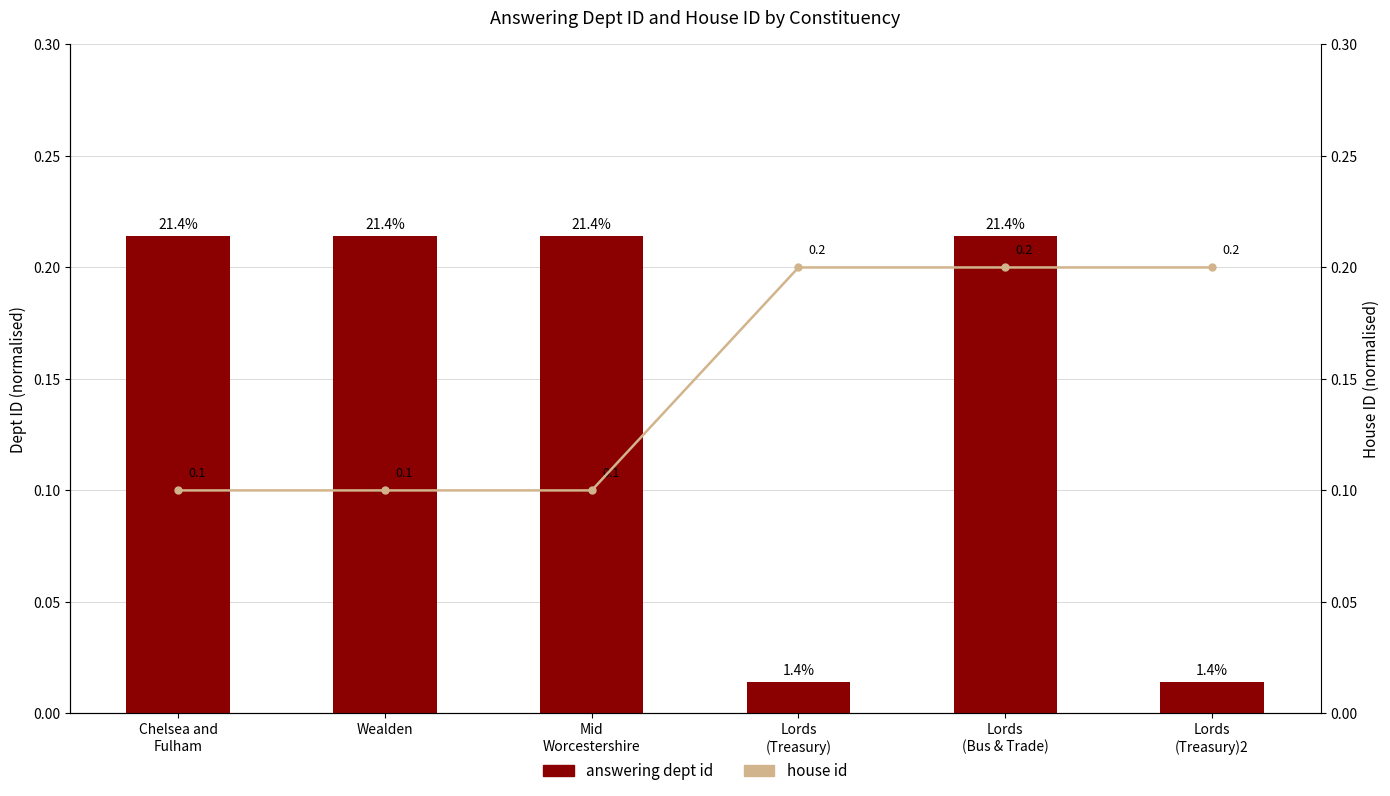

Are the bars grouped side by side (vs. stacked)?

Yes